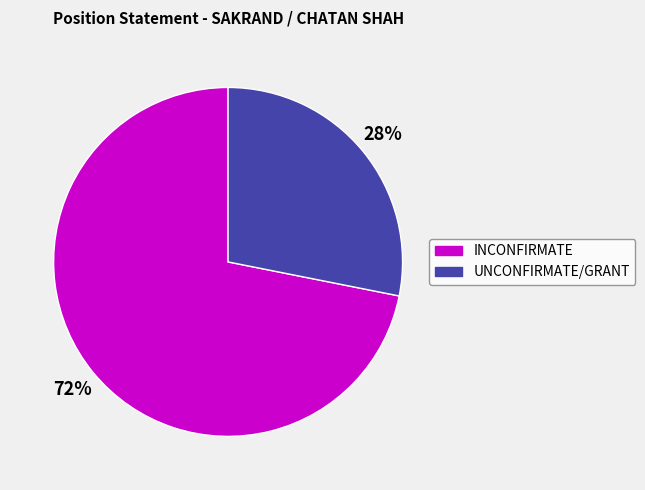

Is there a majority slice in this chart?

Yes